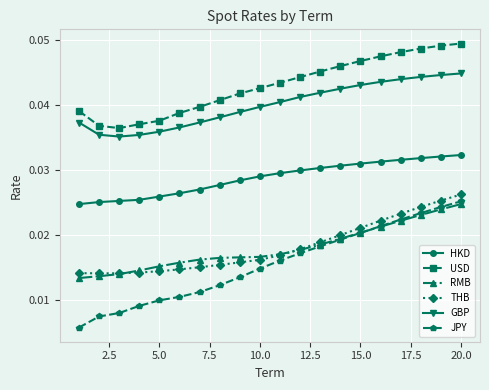

True or false: RMB and USD cross at least once.

False